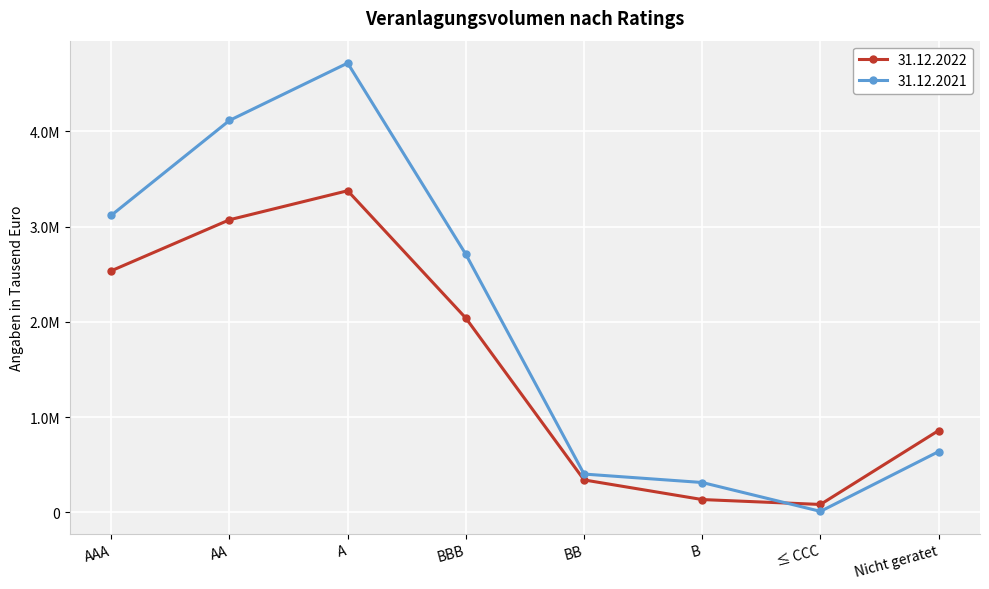

What is the average value of the 31.12.2021 series?

2002722